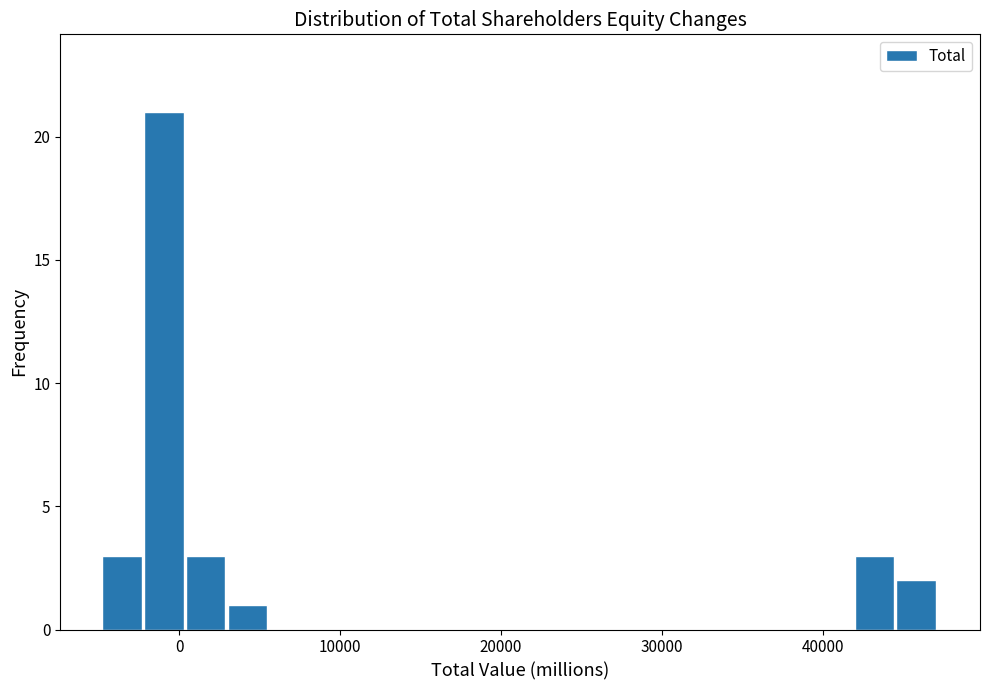

Read against the x-axis, roughly where is the centre of the tallest bar?

-1000